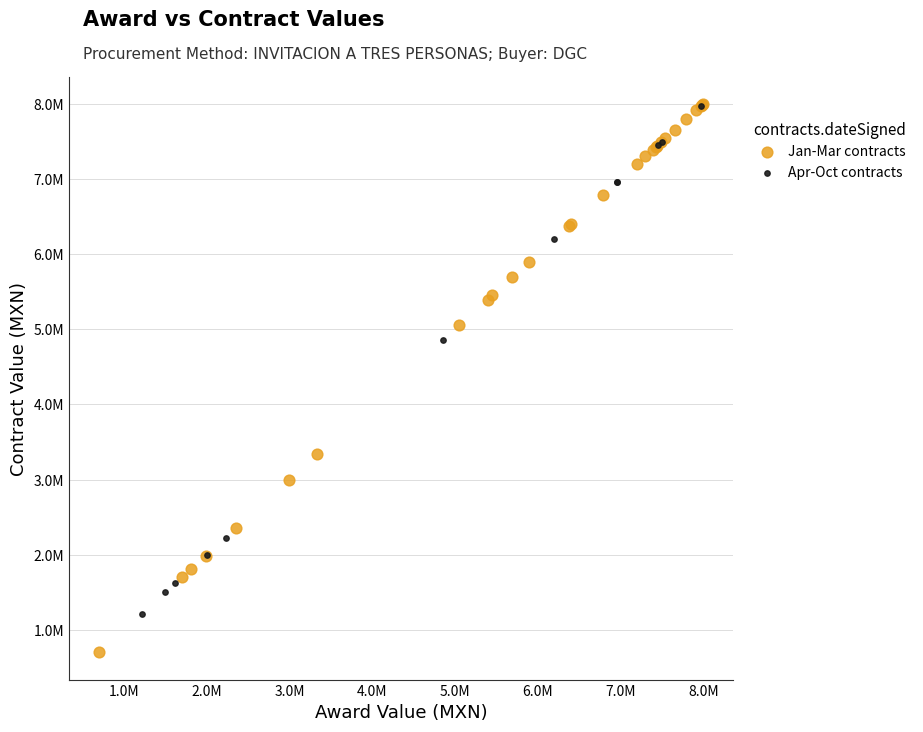

What are all the series names shown in the legend?

Jan-Mar contracts, Apr-Oct contracts